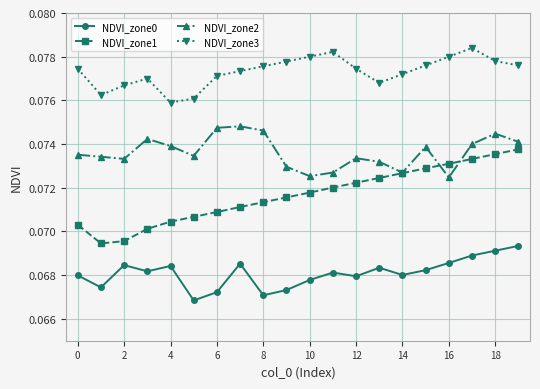

At how many categories does at least one series exceed 0?

20